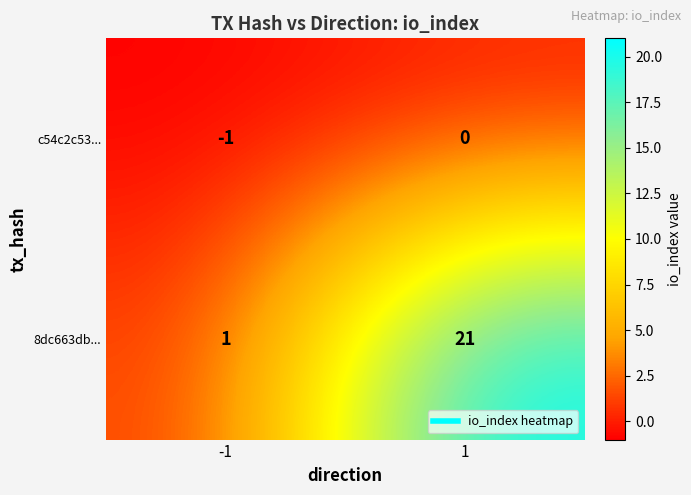

How many data points in 8dc663db... are less than 21?

1